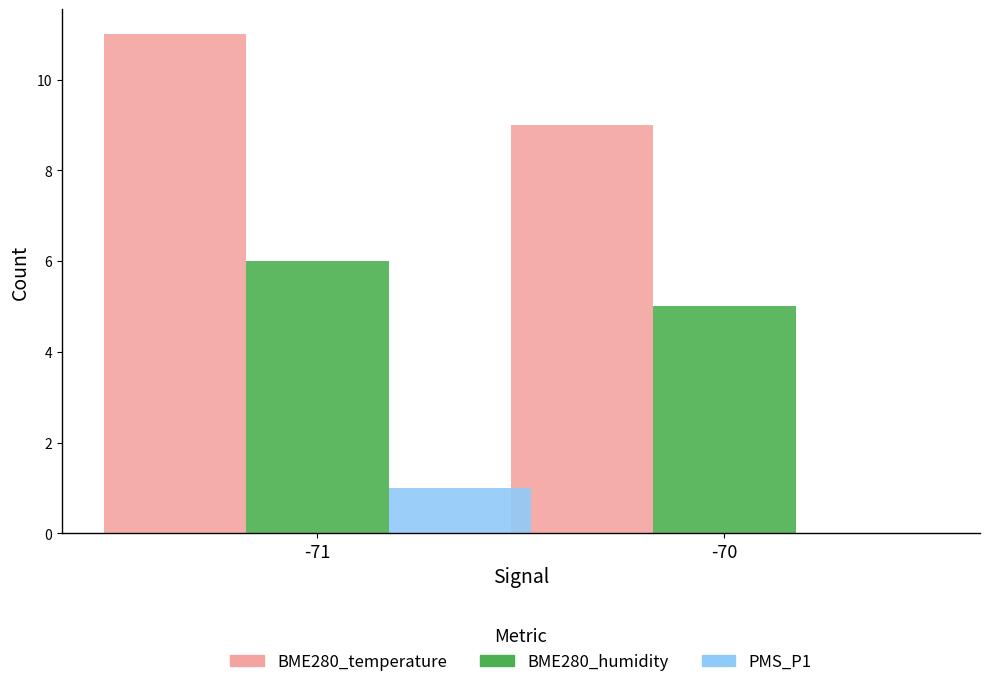

Between -71 and -70, which series saw the biggest shift?

BME280_temperature